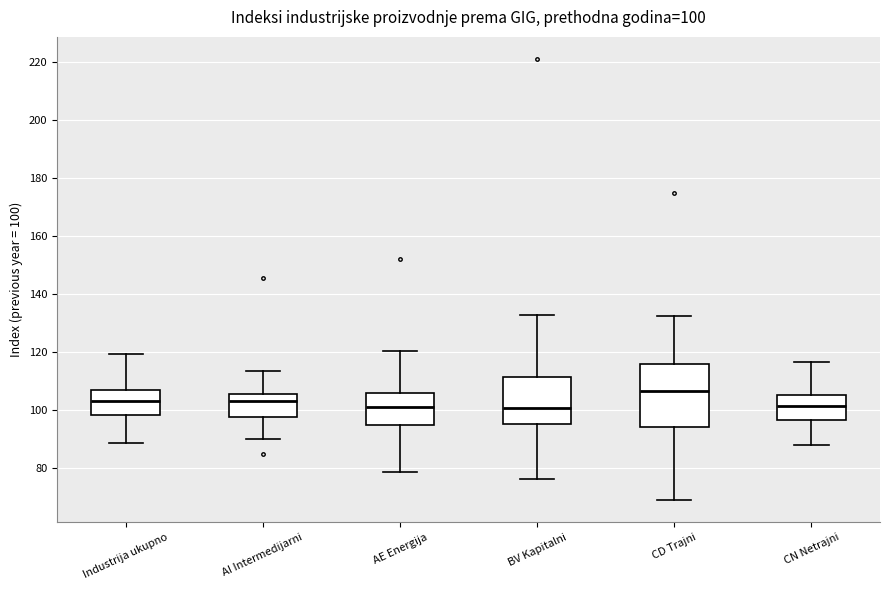

Which box is the tallest, from its lower edge to its upper edge?

CD Trajni